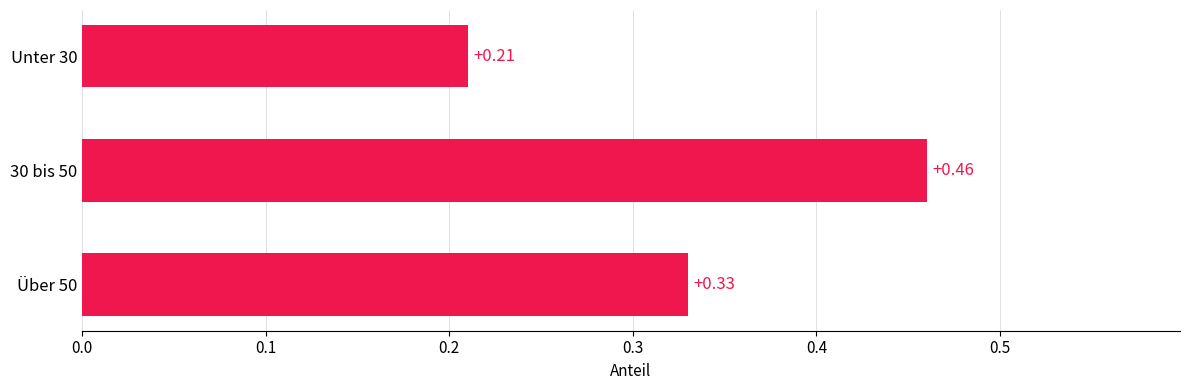

List the labels in order of value, largest first.

30 bis 50, Über 50, Unter 30